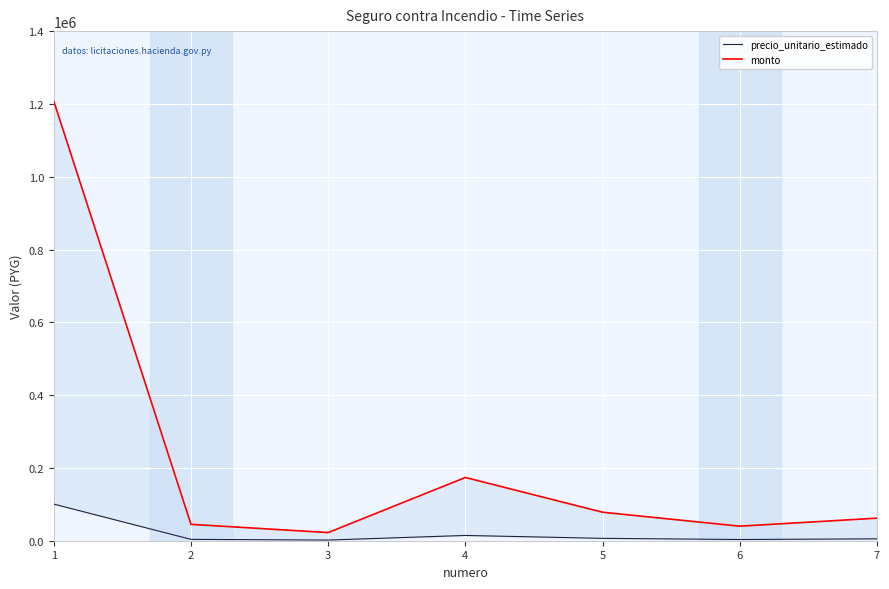

Reading right to left, transcribe all the data shown in this chart.

precio_unitario_estimado: 7=5166	6=3329	5=6525	4=14479	3=1867	2=3750	1=100625
monto: 7=61992	6=39948	5=78300	4=173748	3=22404	2=45000	1=1207500